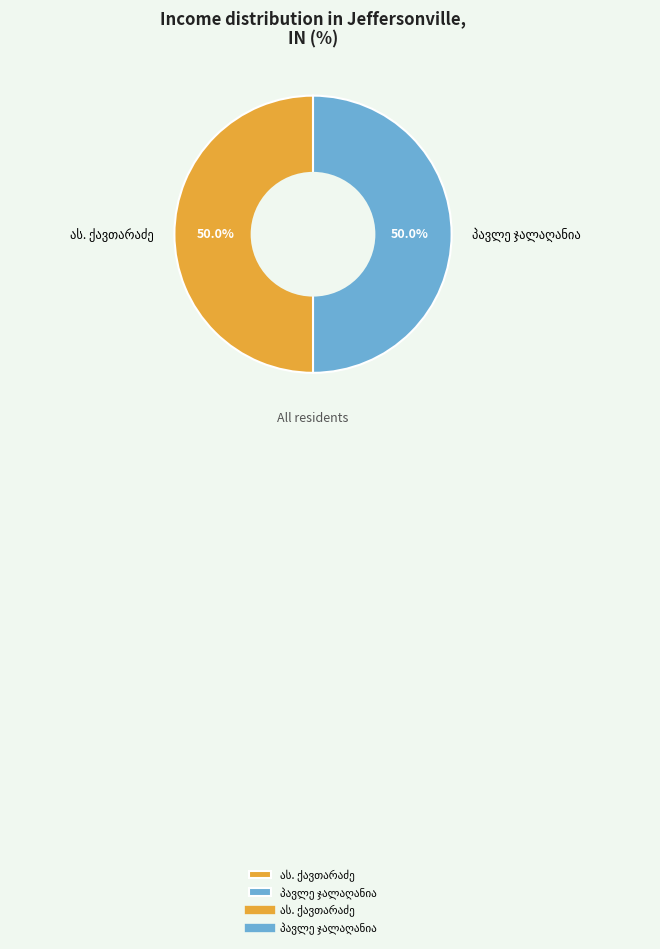

How much of the chart is everything except პავლე ჯალაღანია?

50.0%